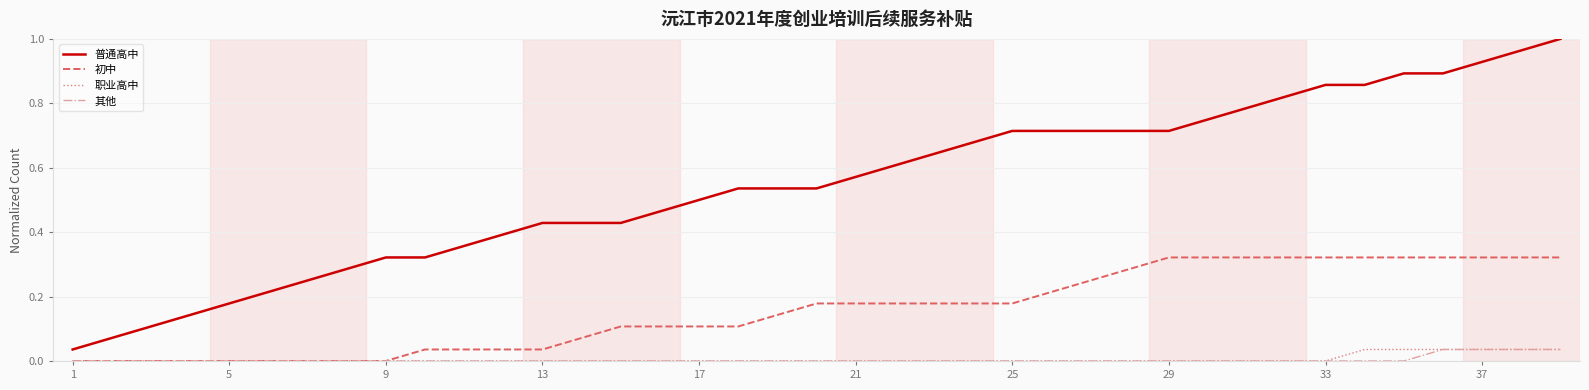

Is this an area chart (filled region under the line)?

No